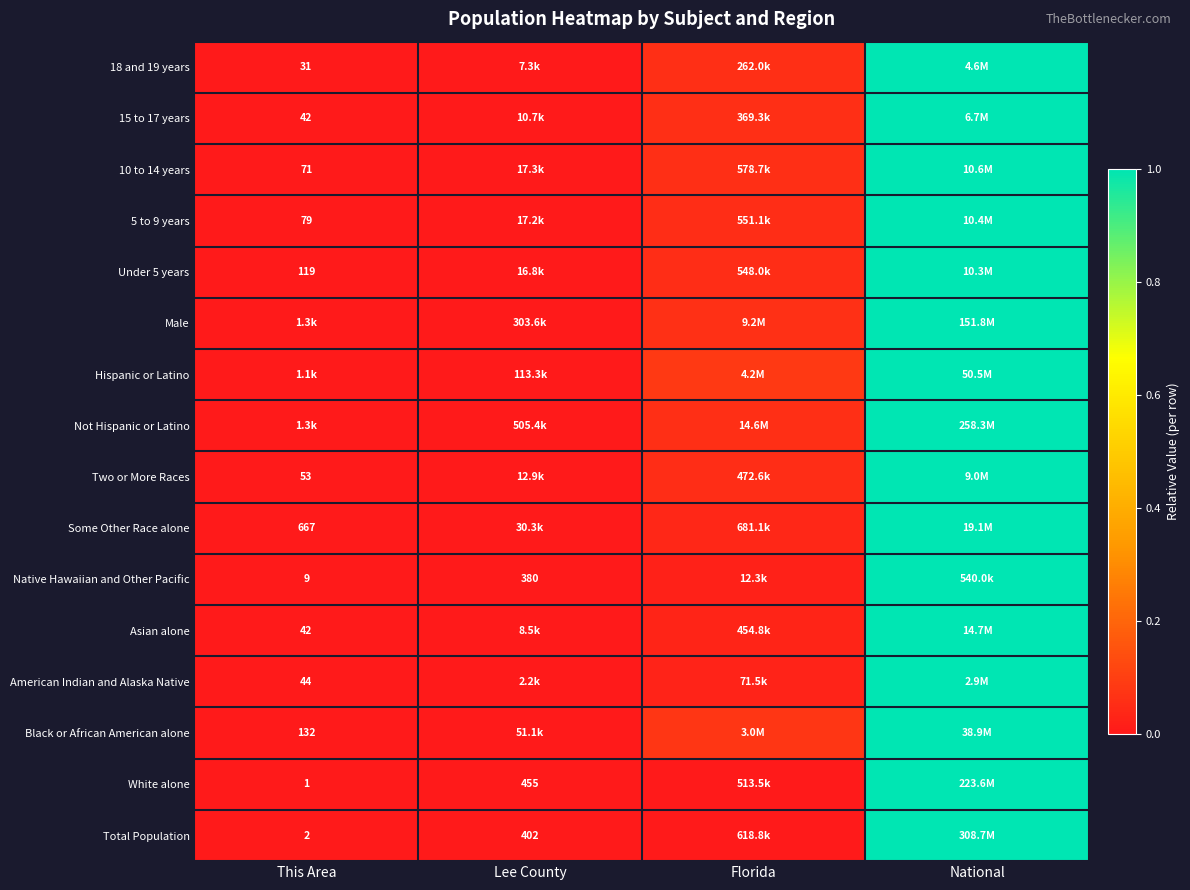

How many series are shown in this chart?

16